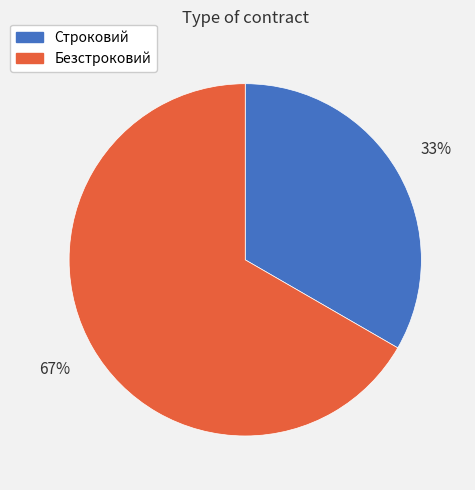

How many segments does this pie chart have?

2